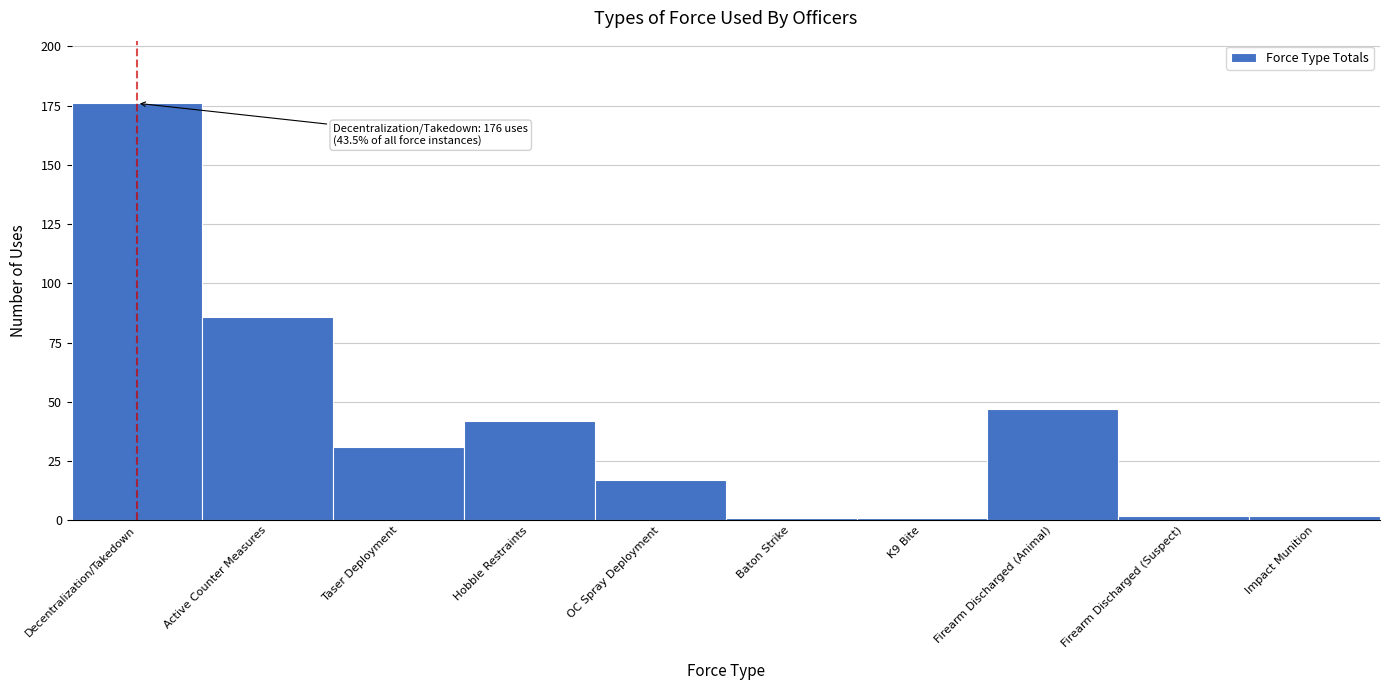

Reading left to right, extract all data points from this chart.

176	86	31	42	17	1	1	47	2	2